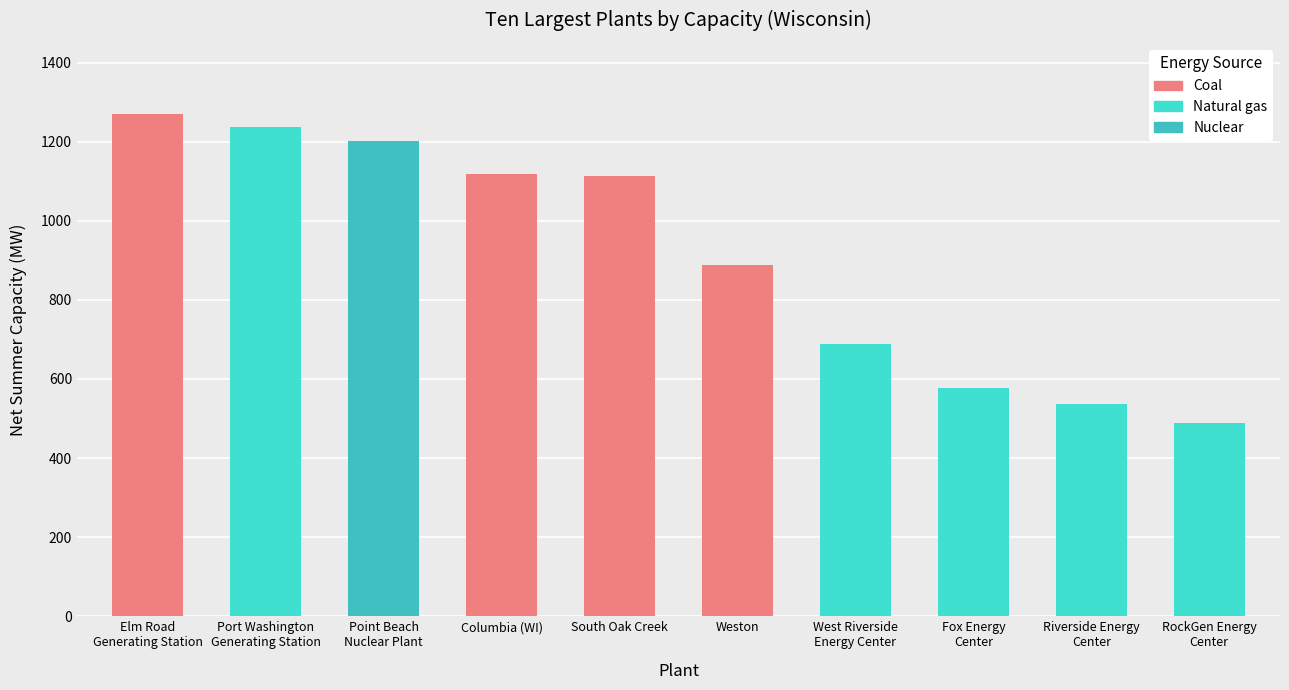

Rank the categories by value from lowest to highest.

RockGen Energy
Center, Riverside Energy
Center, Fox Energy
Center, West Riverside
Energy Center, Weston, South Oak Creek, Columbia (WI), Point Beach
Nuclear Plant, Port Washington
Generating Station, Elm Road
Generating Station